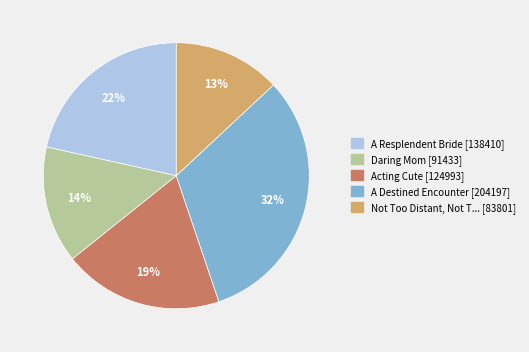

Does any single category account for the majority?

No